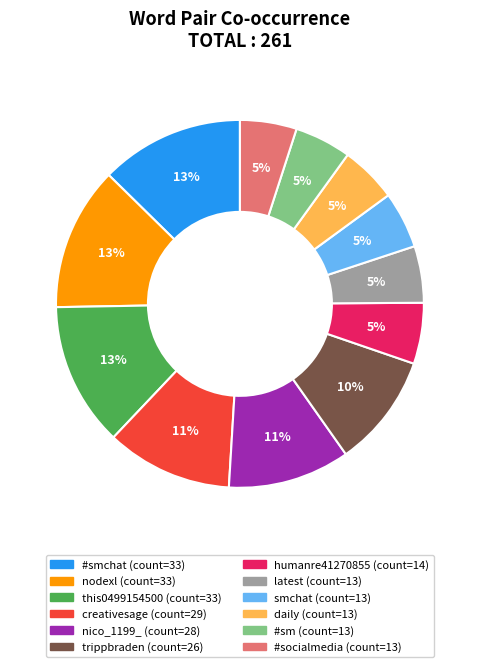

To the nearest percent, what is the average slice percentage?

8%